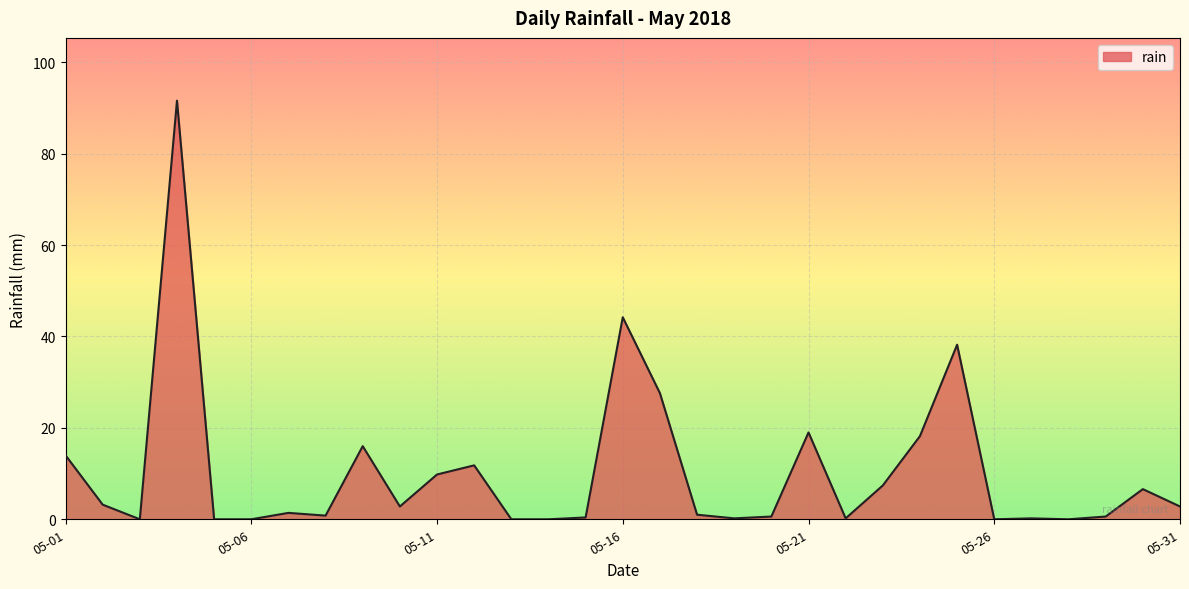

What is the maximum value shown in the chart?

91.6